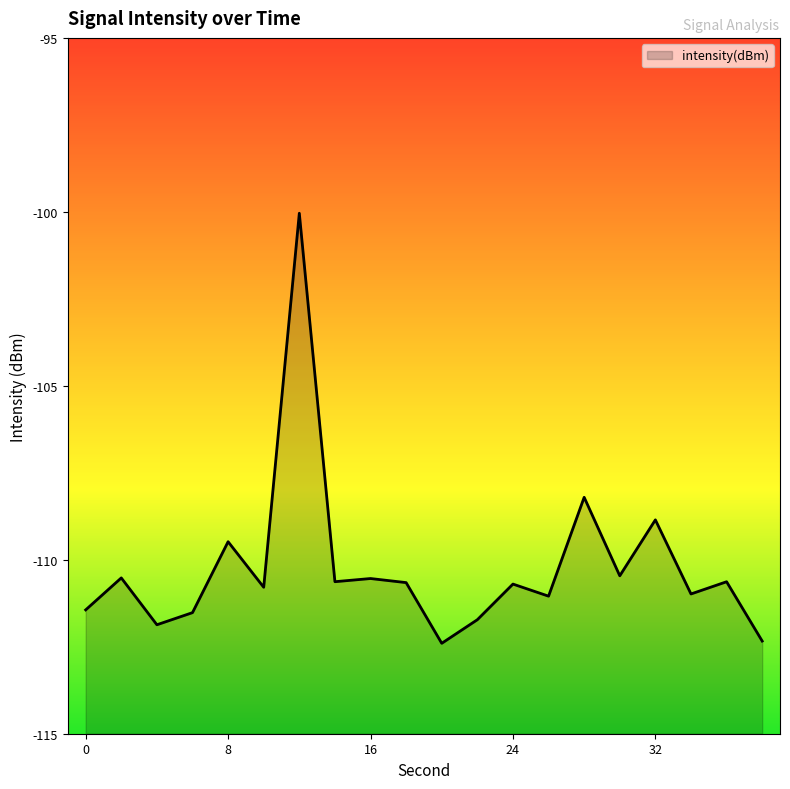

What value does the data have at 34?

-111.0